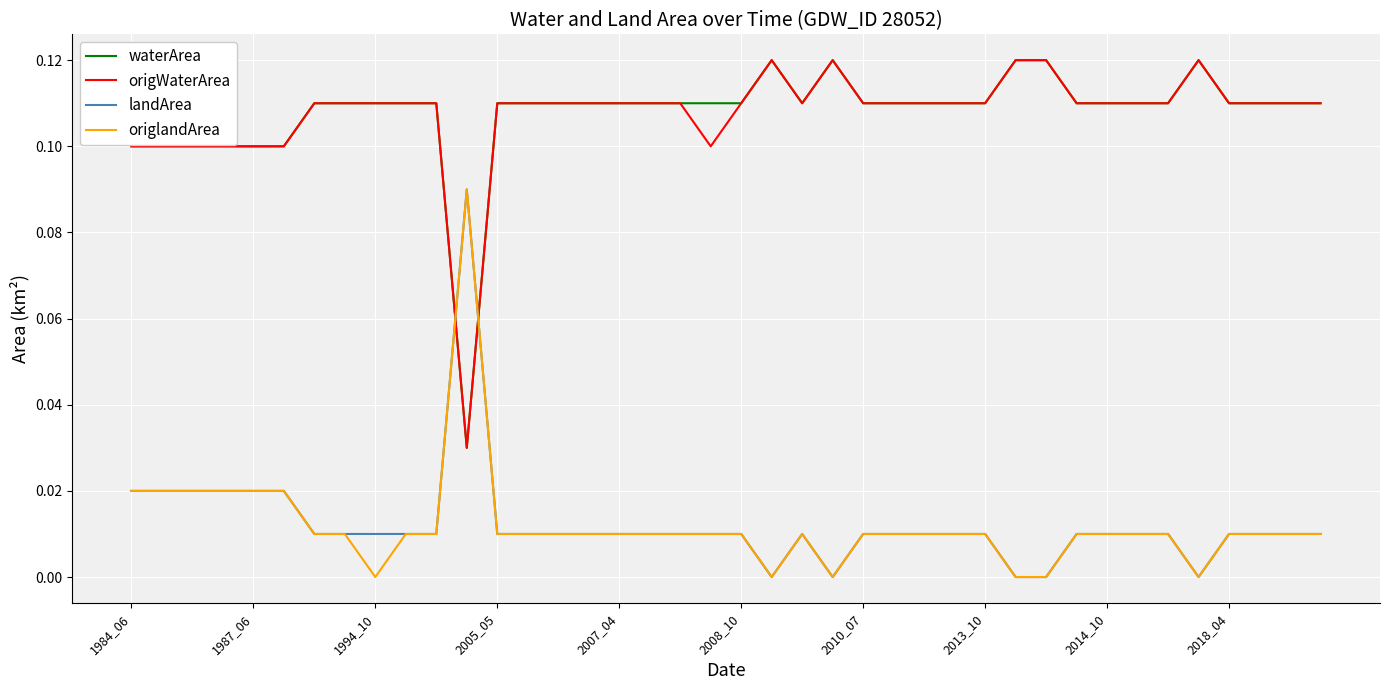

How many times do origlandArea and origWaterArea cross each other?

2